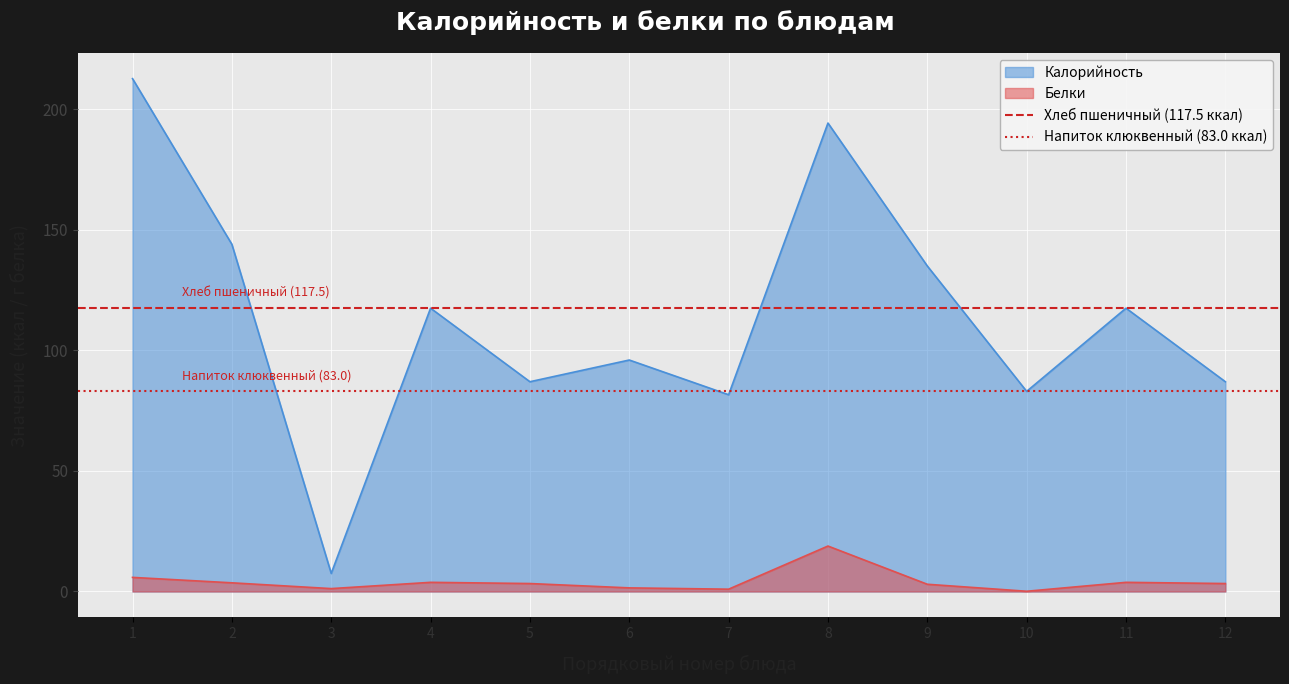

Does the chart display data point markers on the line(s)?

No